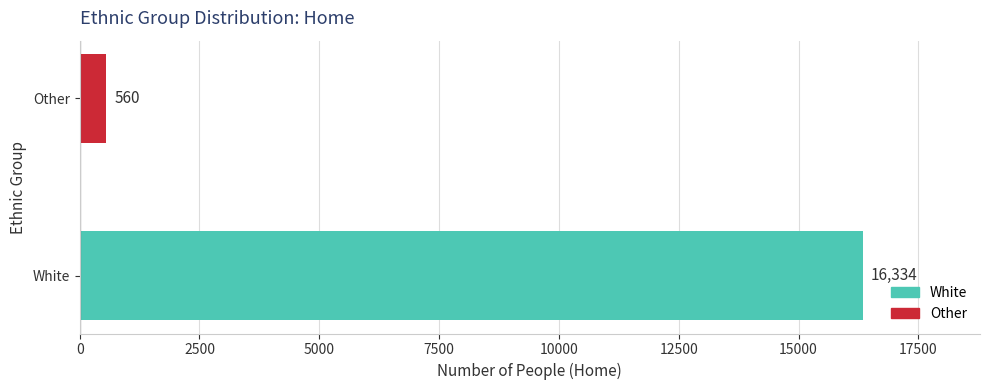

Between Other and White, which is larger?

White